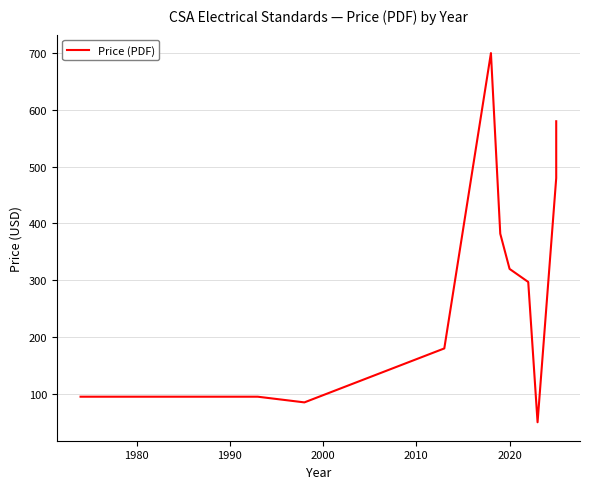

How many interior local peaks (higher than both neighbors) does the data have?

1